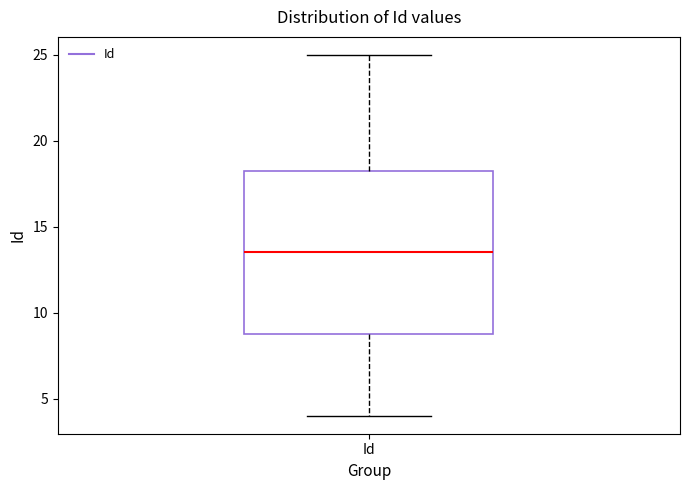

Transcribe this box plot: give where the median line is, the range the box spans, and where the two whiskers end, as read against the y-axis. The values are not printed on the chart, so give them approximately, as read against the axis.

median 13.5, box 9.0 to 18.5, whiskers 4.0 to 25.0